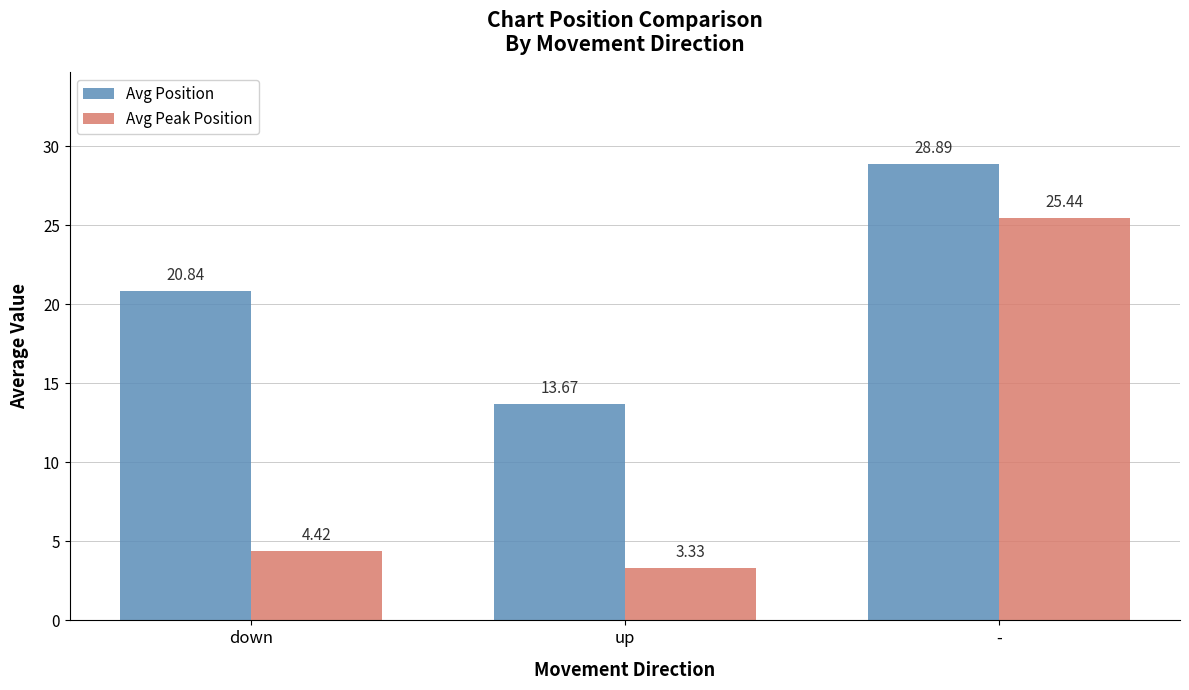

At which category does the chart reach its minimum across all series?

up